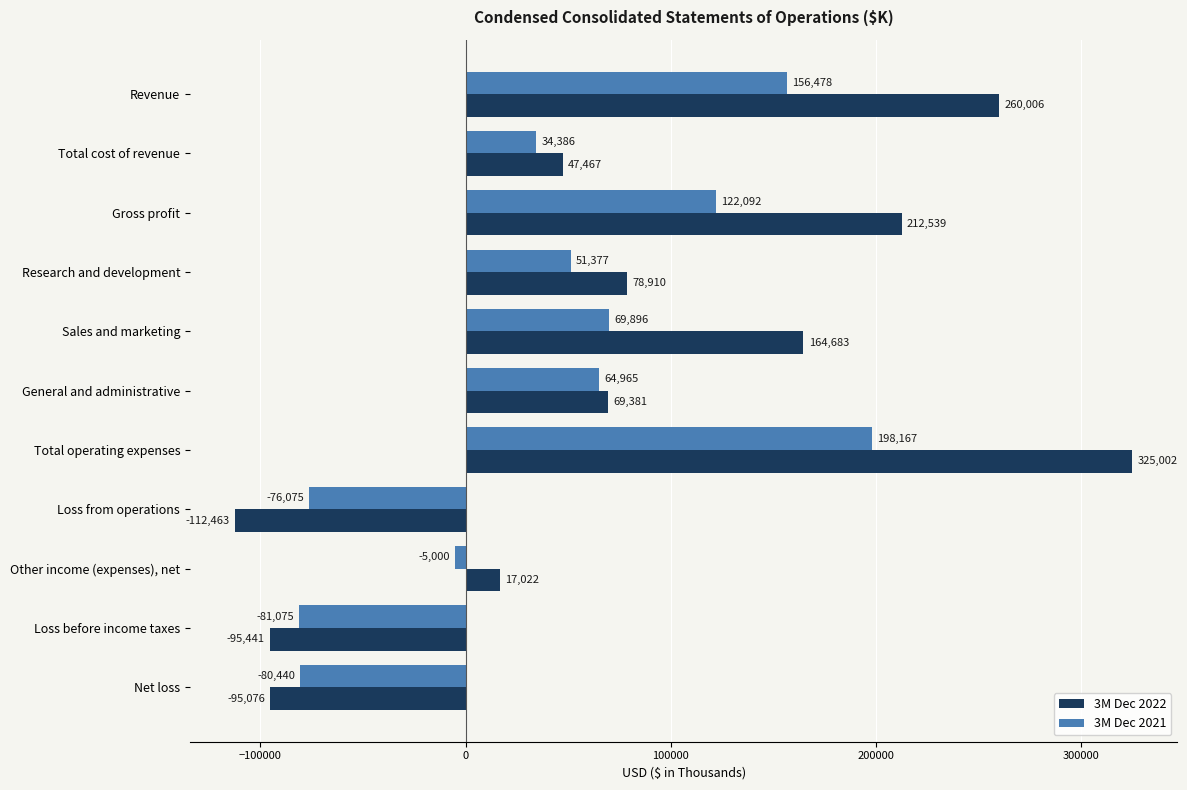

What is the minimum value shown in the chart?

-112463